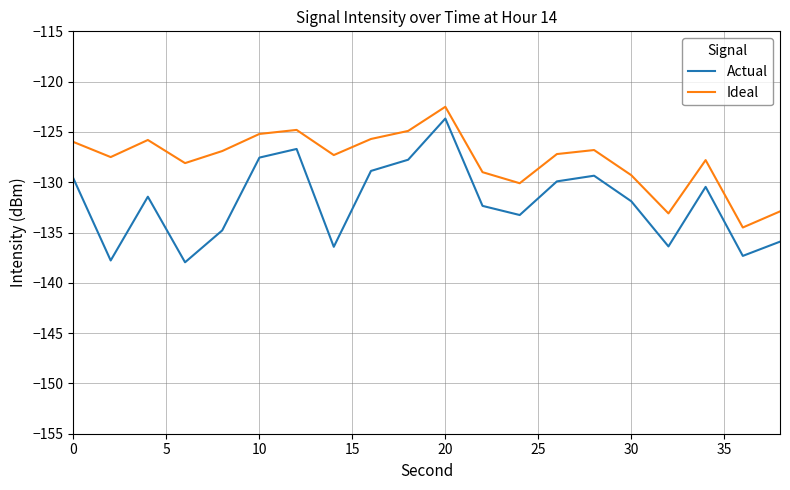

Which series has the largest range (max minus min)?

Actual